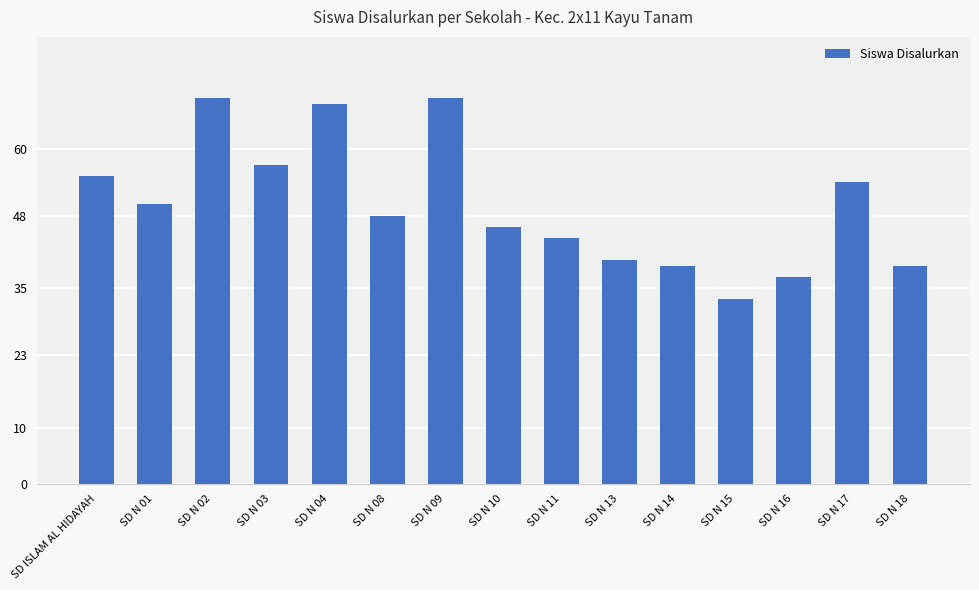

Reading right to left, extract all data points from this chart.

39	54	37	33	39	40	44	46	69	48	68	57	69	50	55